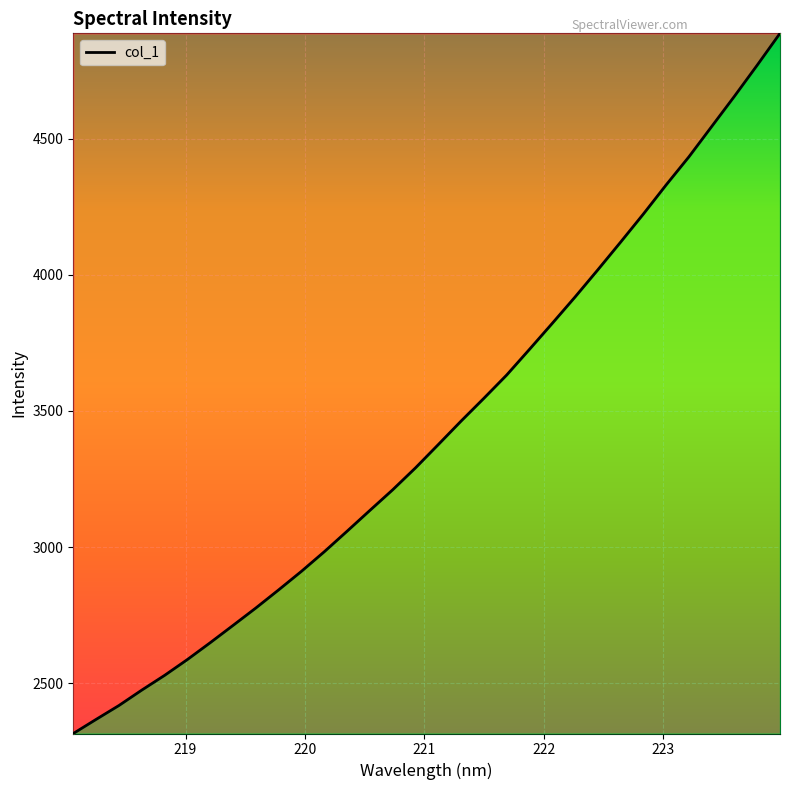

What is the difference between the second highest and minimum values?

2455.2